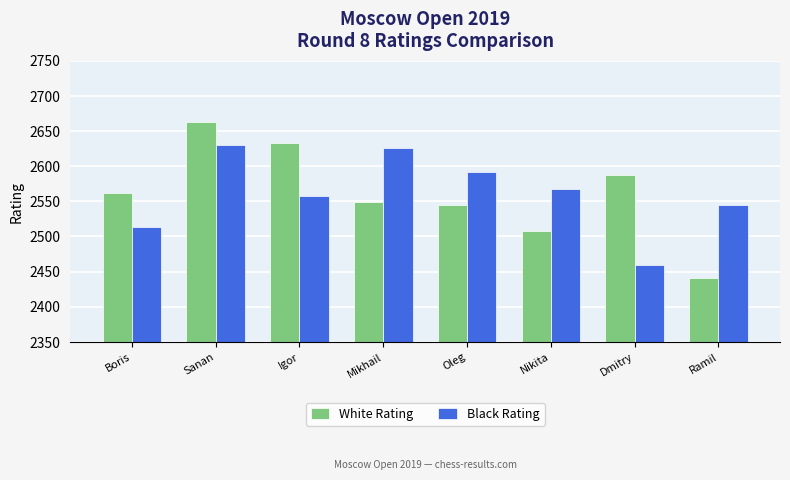

How many categories are shown in the chart?

8